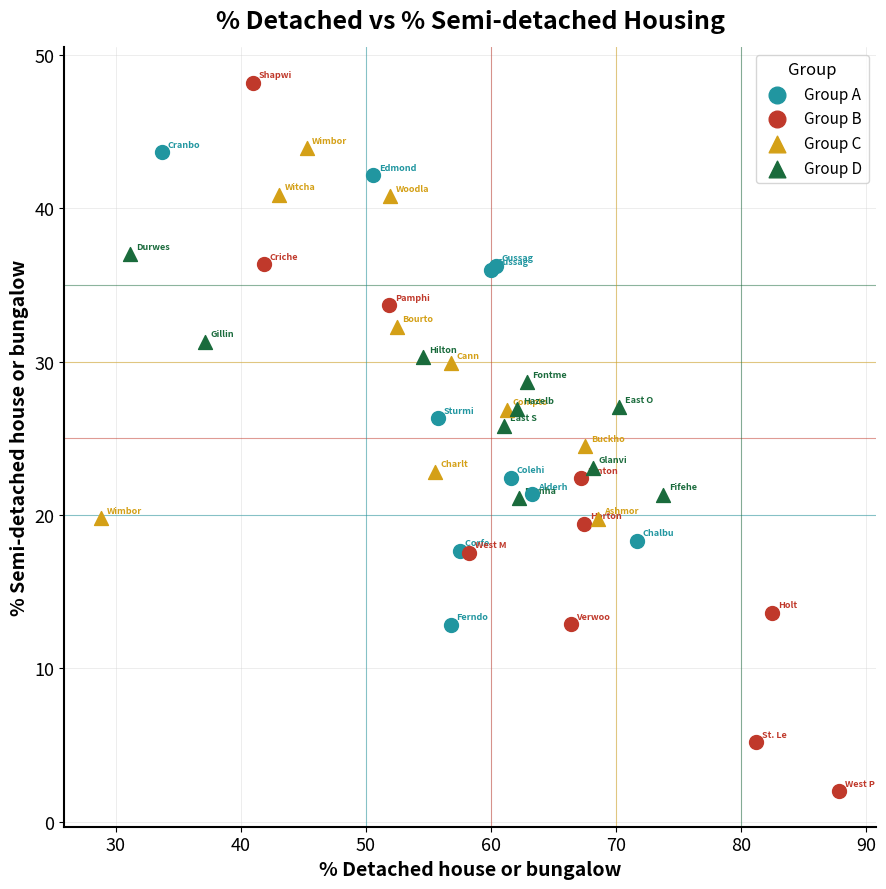

Which series reaches the minimum Y coordinate?

Group B